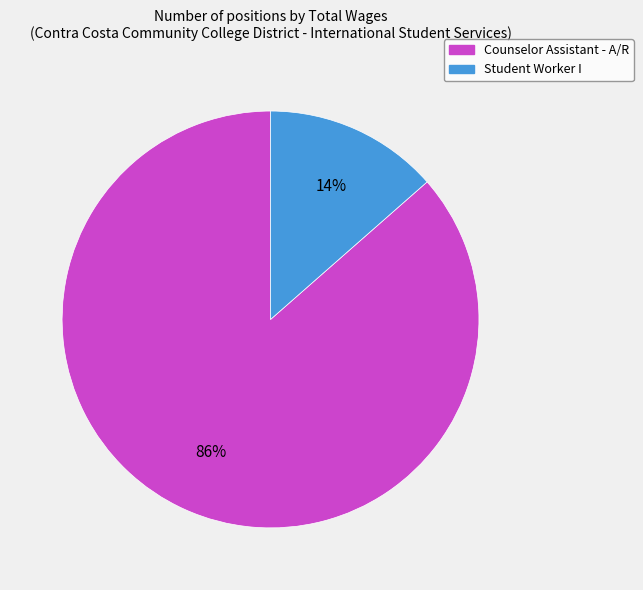

Do Counselor Assistant - A/R and Student Worker I together represent more than half of the pie?

Yes